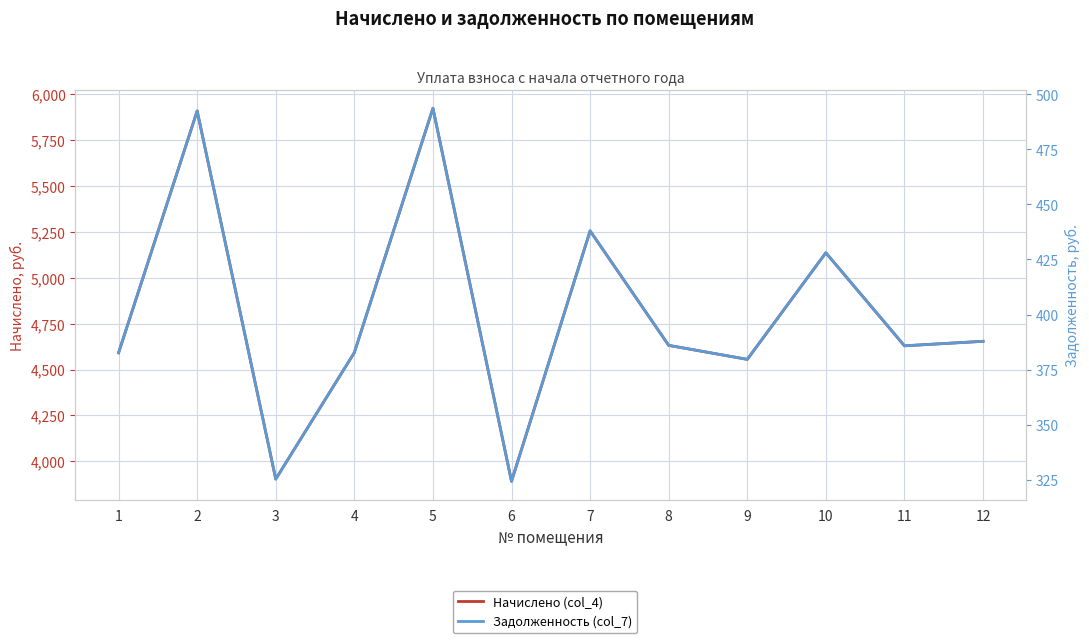

Reading left to right, list all the values displayed in this chart.

Начислено (col_4): 1=4591.2	2=5909.8	3=3902.9	4=4592.4	5=5924.5	6=3890.6	7=5256.0	8=4631.8	9=4555.4	10=5136.6	11=4629.4	12=4654.0
Задолженность (col_7): 1=382.6	2=492.5	3=325.2	4=382.7	5=493.7	6=324.2	7=438.0	8=386.0	9=379.6	10=428.1	11=385.8	12=387.8